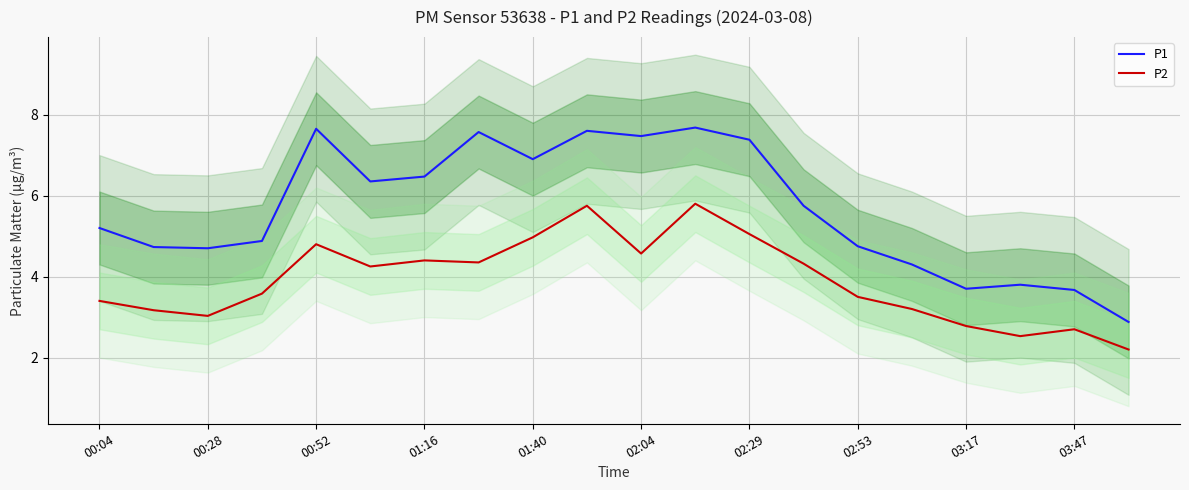

The P1 series shows 5.2 at 00:04. True or false?

True